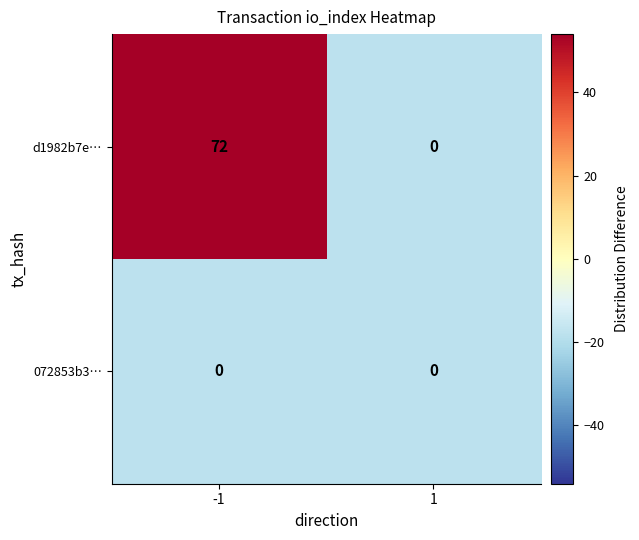

Rank the series by their average value, from lowest to highest.

072853b3…, d1982b7e…